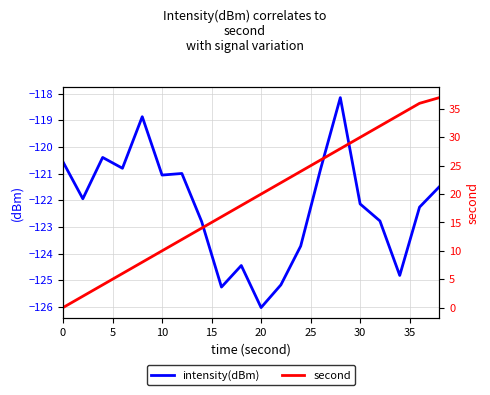

Does the chart display data point markers on the line(s)?

No